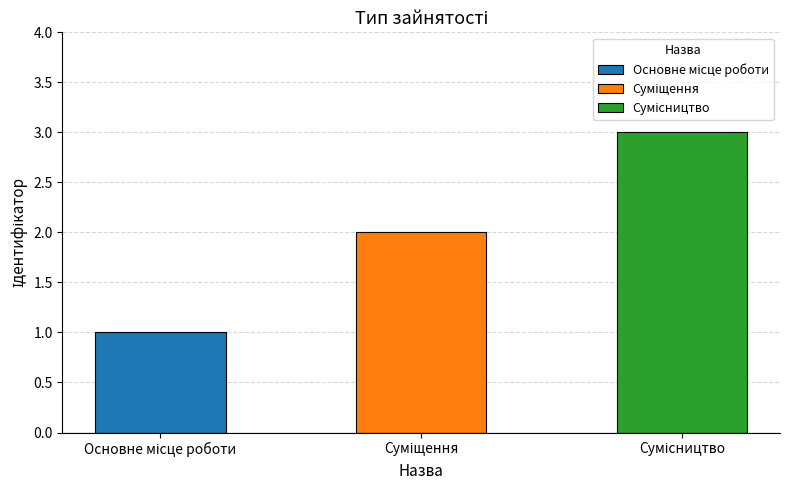

What is the sum of all values?

6